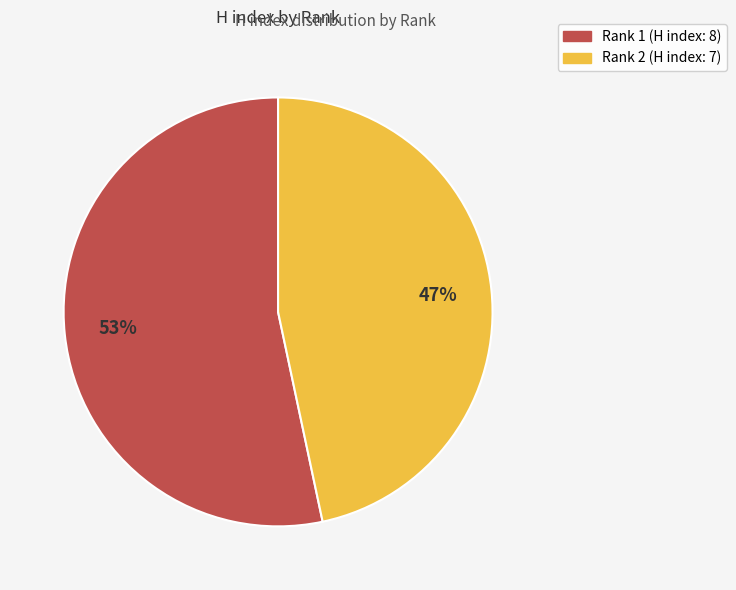

Is there any slice that represents more than half of the pie?

Yes